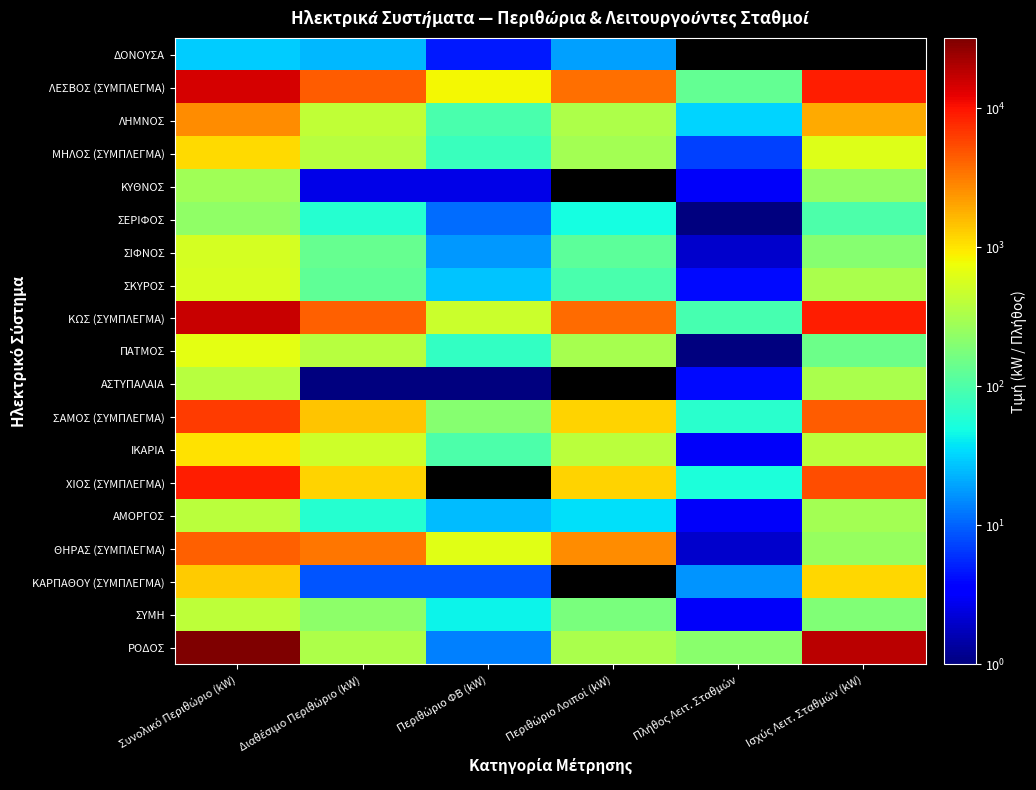

What is the minimum value shown in the chart?

0.6